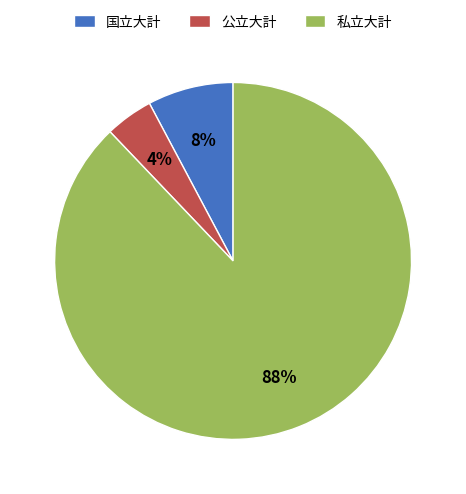

Which has a higher value, 公立大計 or 国立大計?

国立大計